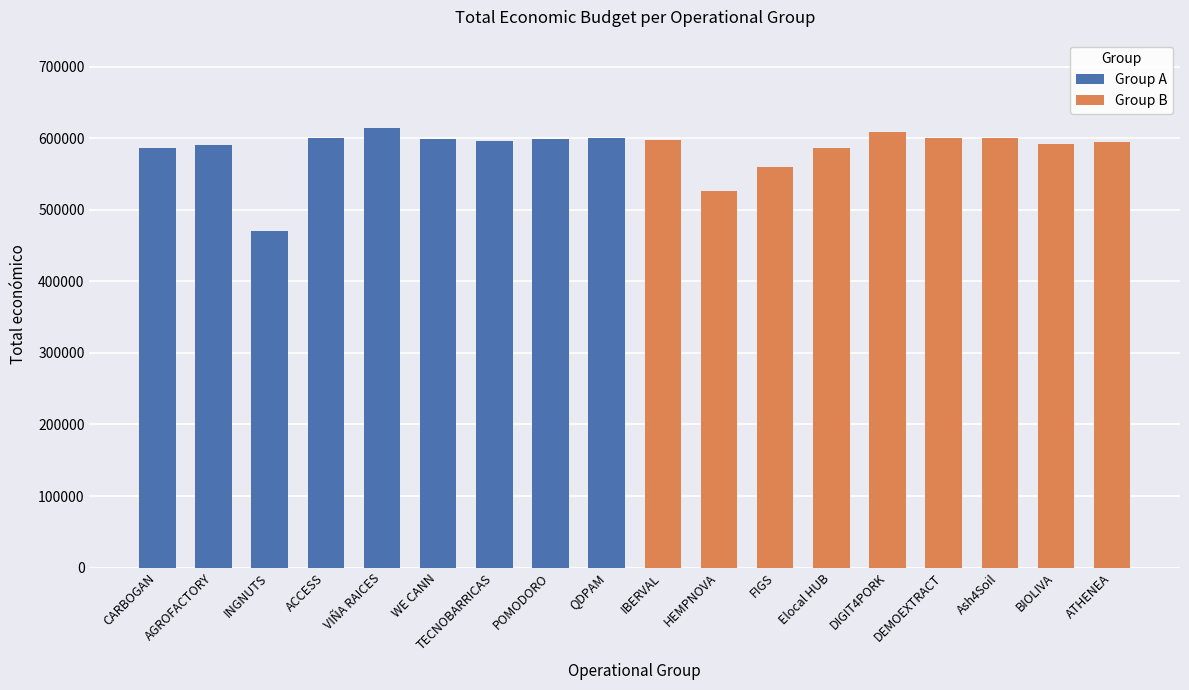

What are all the series names shown in the legend?

Group A, Group B